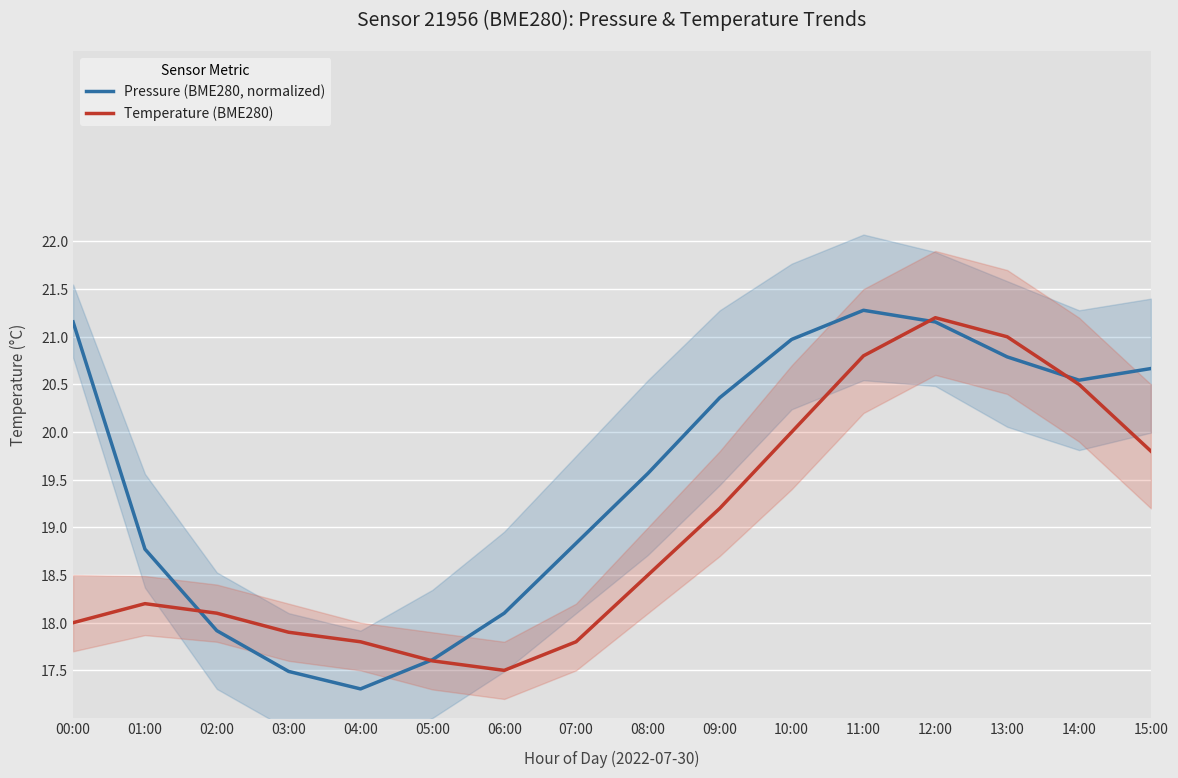

What is the average value of the Pressure (BME280, normalized) series?

19.5